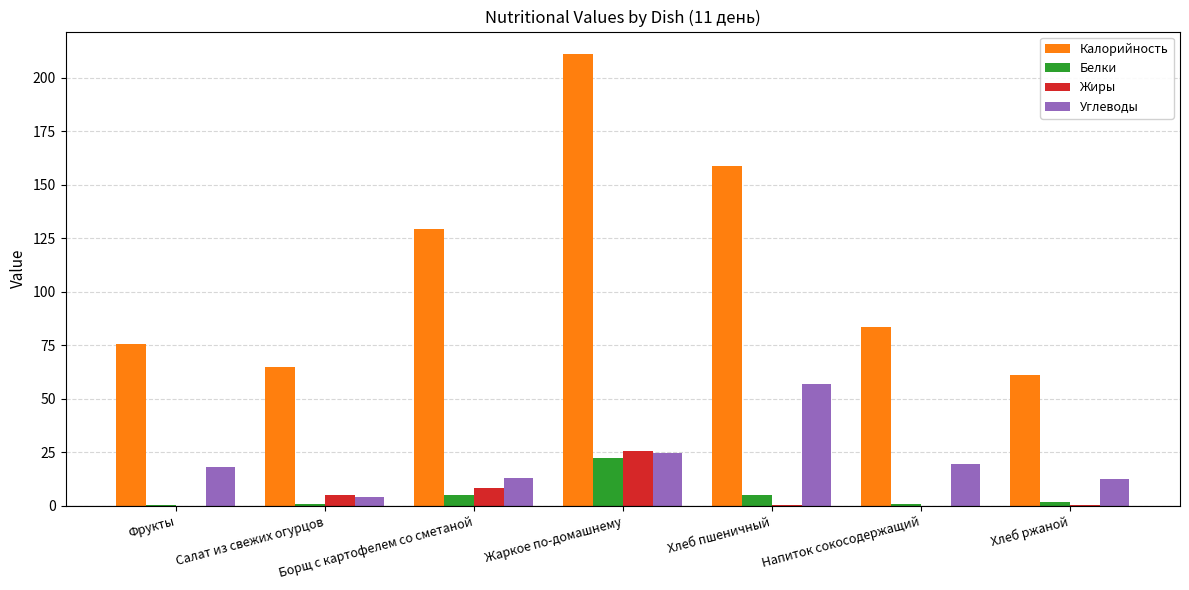

Which series has the largest total across all categories?

Калорийность